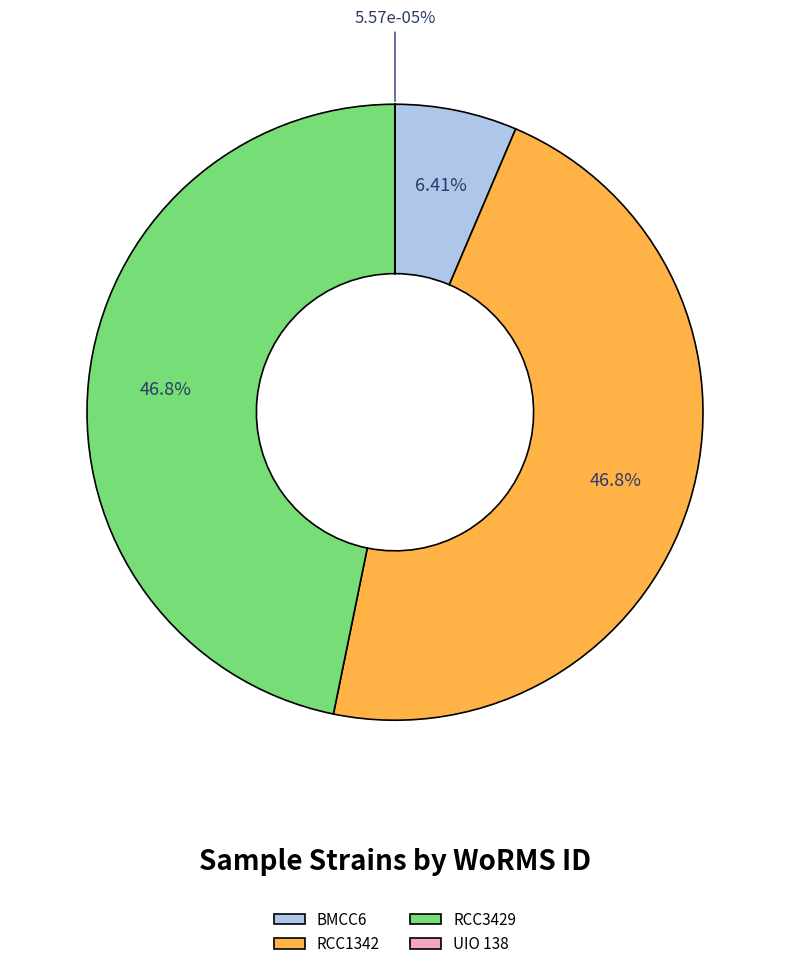

How many segments does this pie chart have?

4